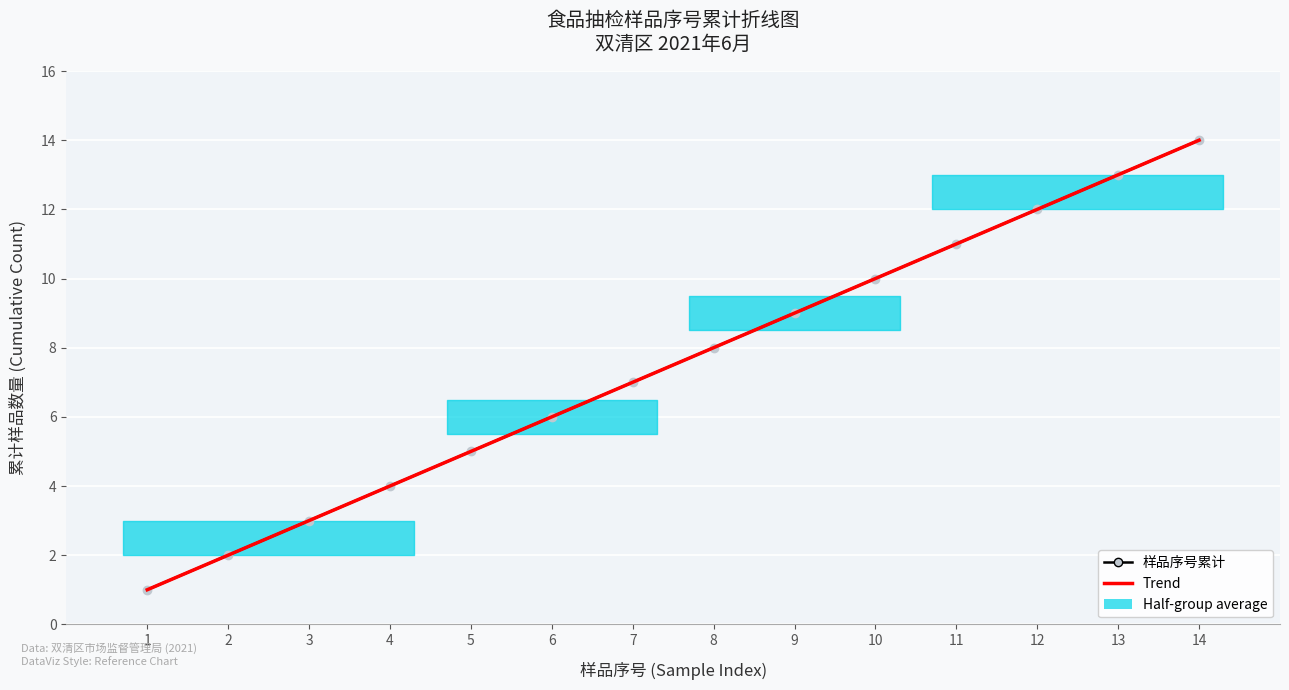

True or false: Trend and 样品序号累计 (Cumulative Sample No.) cross at least once.

False